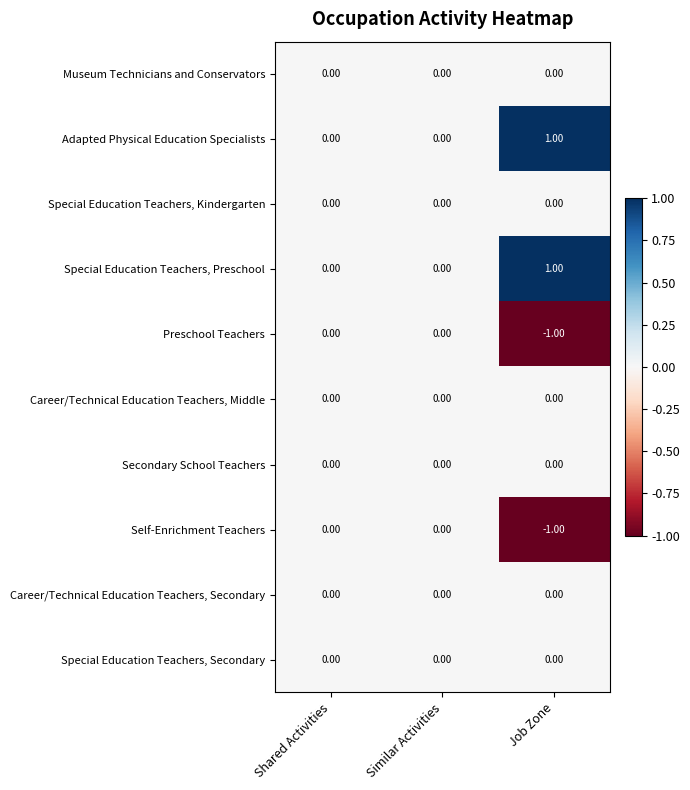

Which label corresponds to the largest value in the chart?

Job Zone